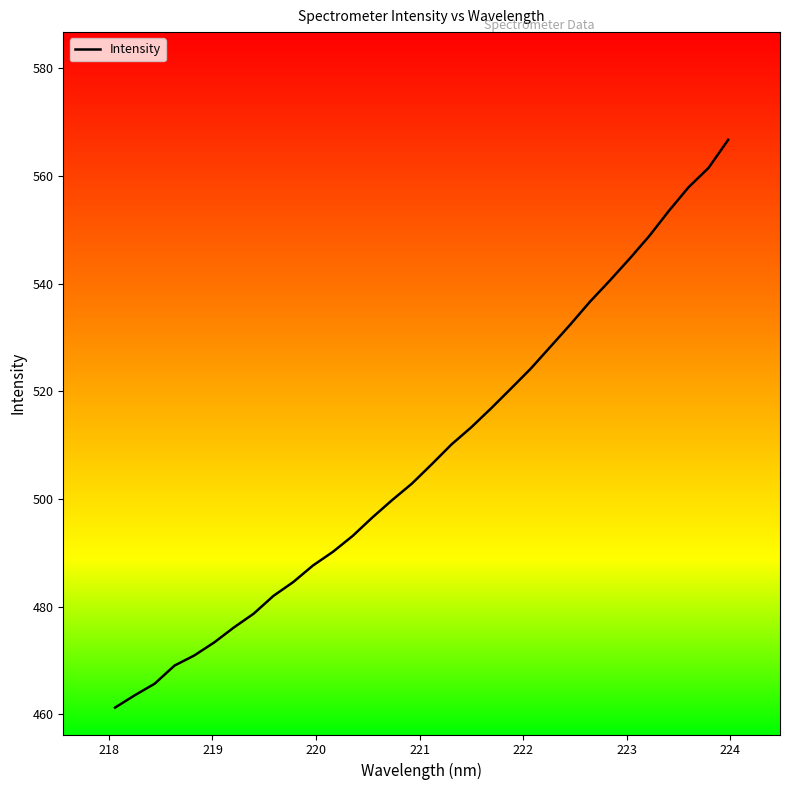

What is the difference between the maximum and minimum values?

105.5